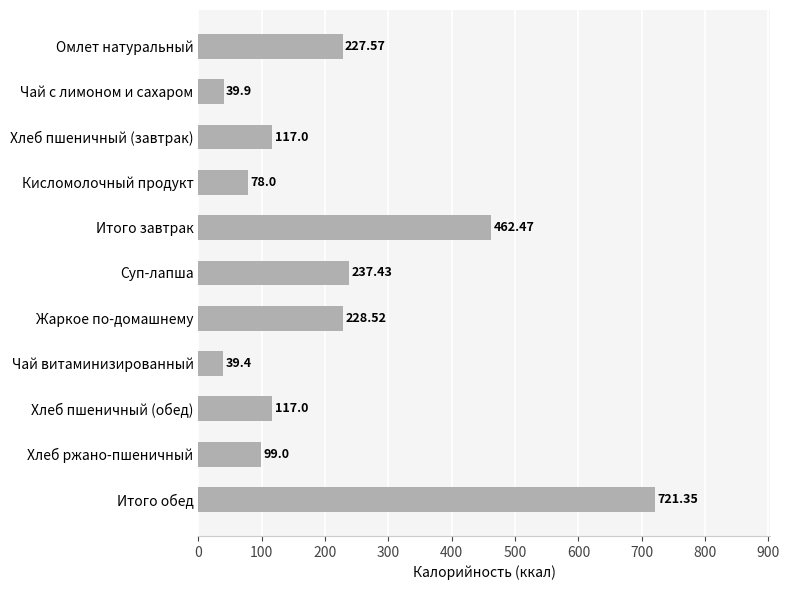

What is the label of the 10th bar from the top?

Хлеб ржано-пшеничный